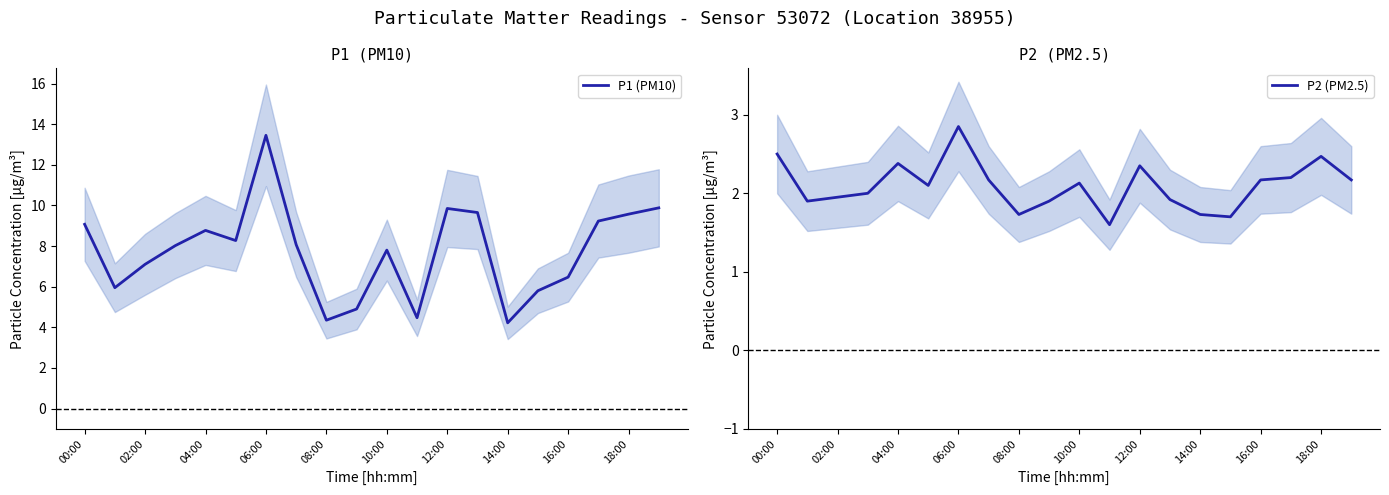

What is the lowest value of the P1 (PM10) series?

4.2